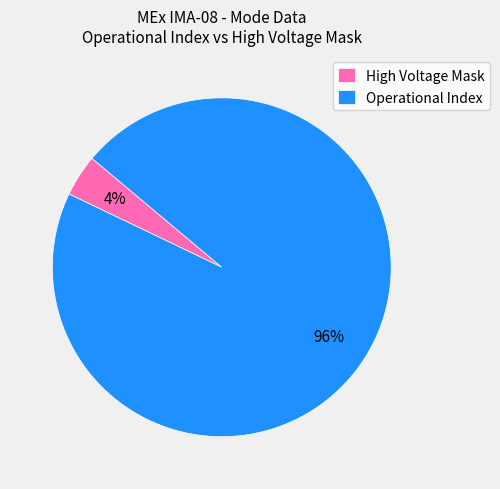

Rank the categories by value from highest to lowest.

Operational Index, High Voltage Mask